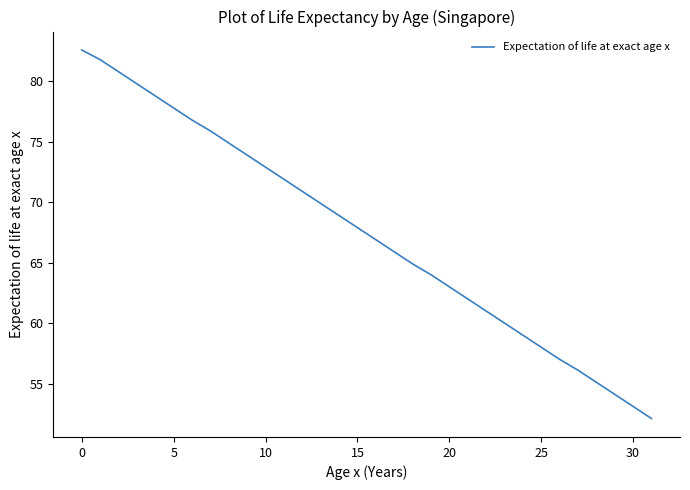

What is the difference between the maximum and minimum values?

30.5